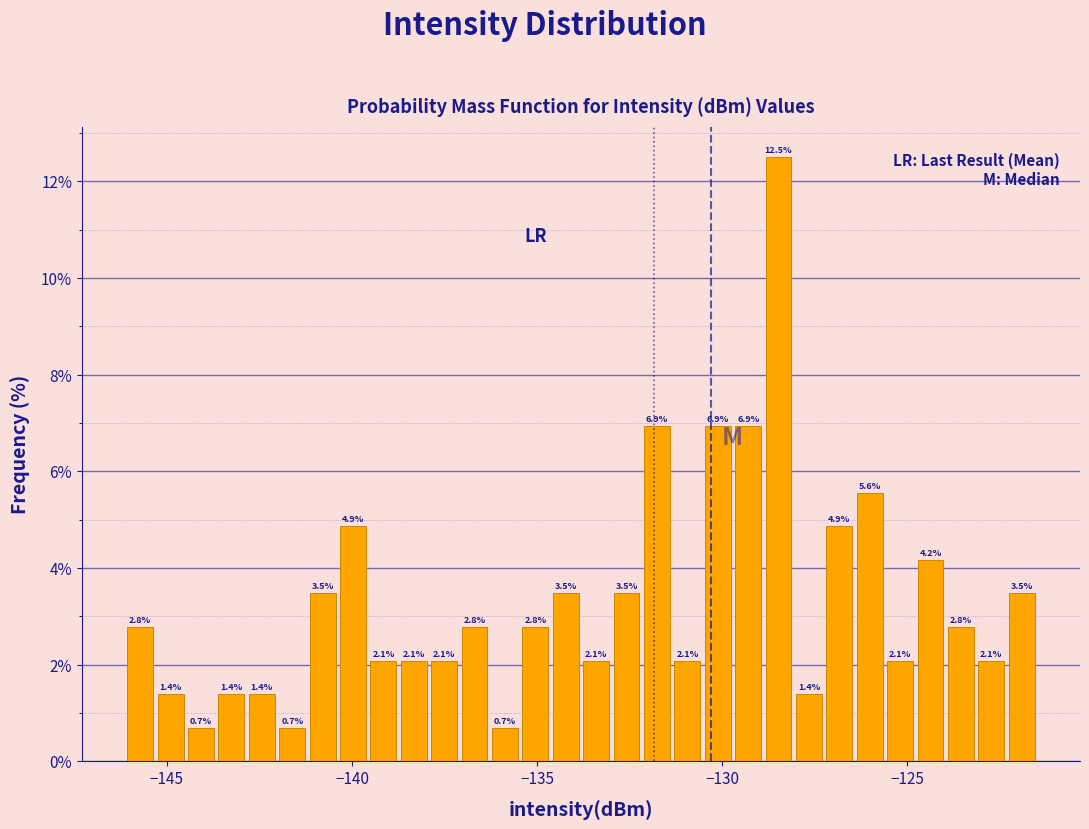

Read against the x-axis, roughly where is the centre of the tallest bar?

-128.5